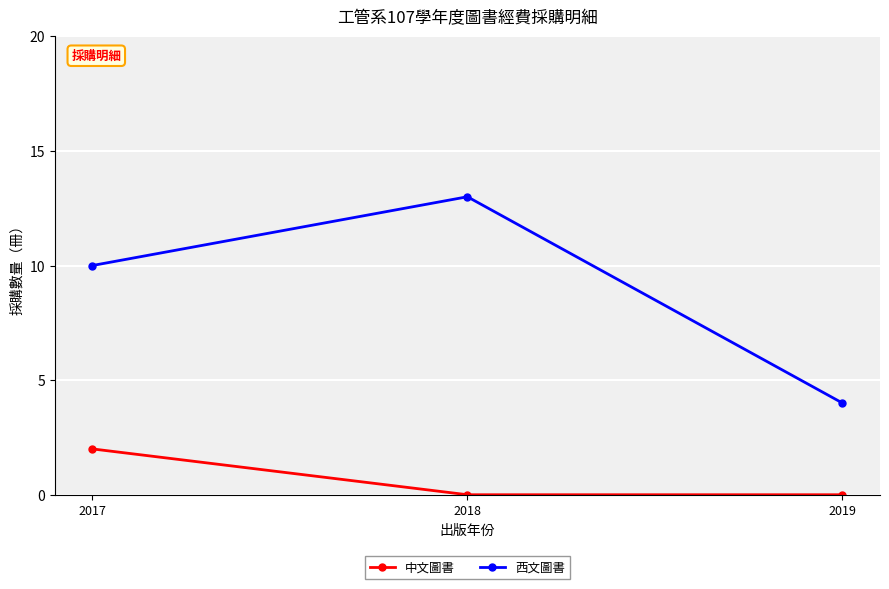

Is this an area chart (filled region under the line)?

No